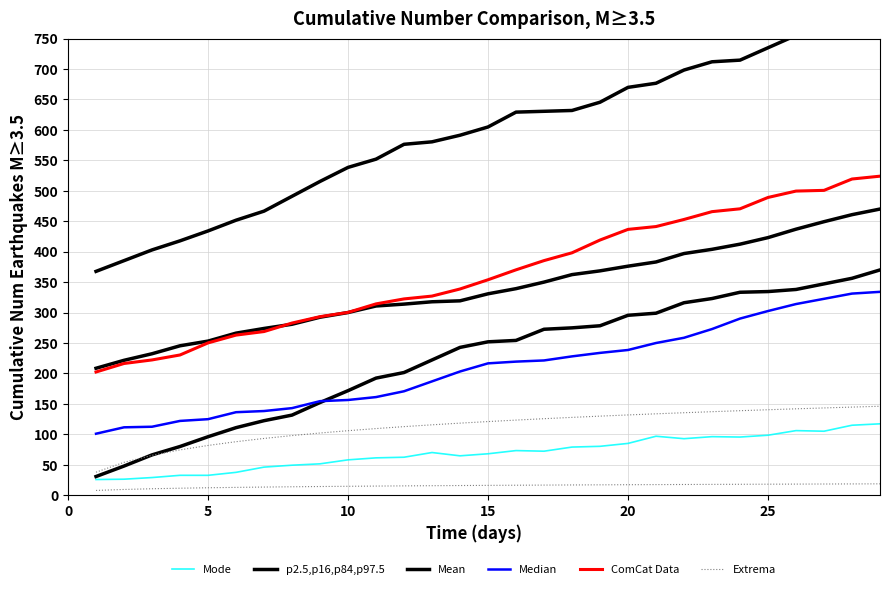

How many categories are shown in the chart?

29